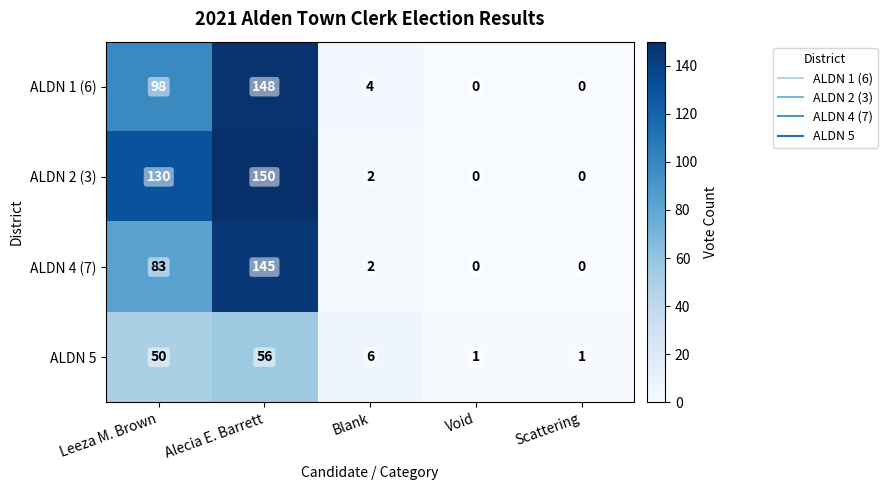

What is the difference between the ALDN 5 values at Blank and Alecia E. Barrett?

50